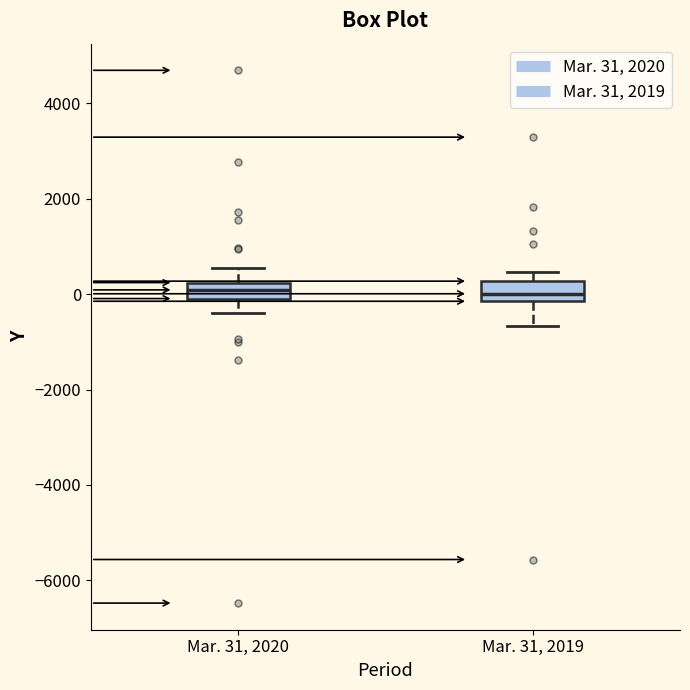

Reading left to right, read every box against the y-axis: the position of its median line, the range the box covers, and the ends of its whiskers. The values are not printed on the chart, so give them approximately, as read against the axis.

Mar. 31, 2020: median 0 (inside the box), box 0 to 200, whiskers -400 to 600
Mar. 31, 2019: median 0, box -200 to 200, whiskers -600 to 400